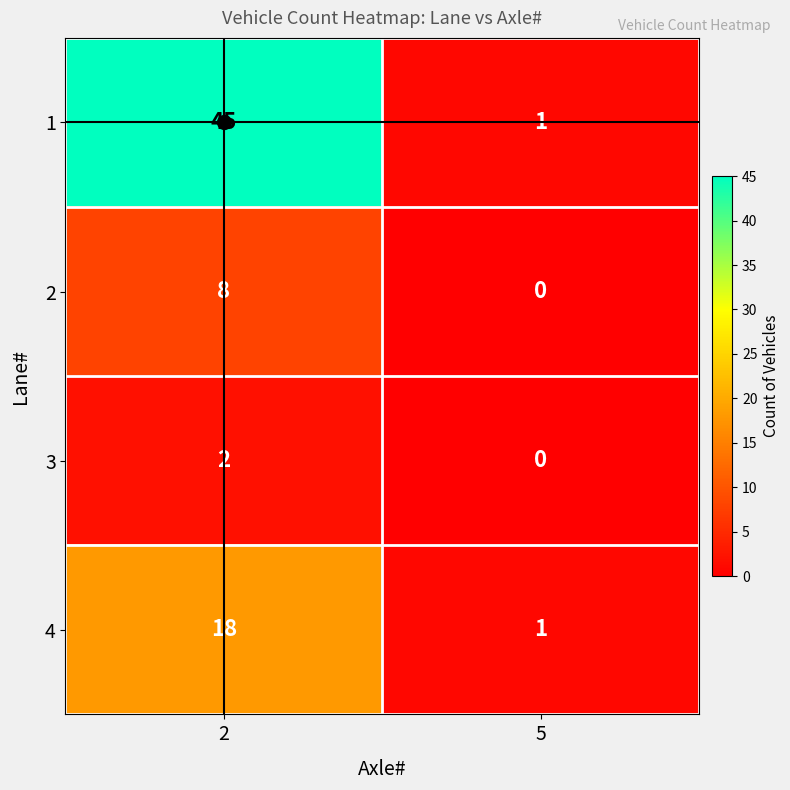

Between 2 and 5, which series saw the biggest shift?

1